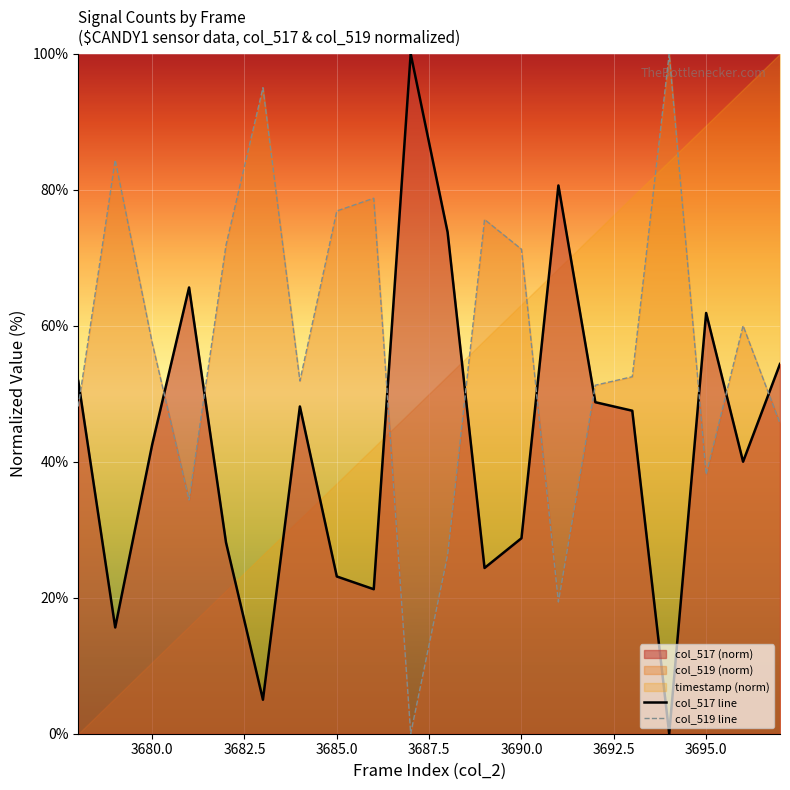

Does the chart display data point markers on the line(s)?

No